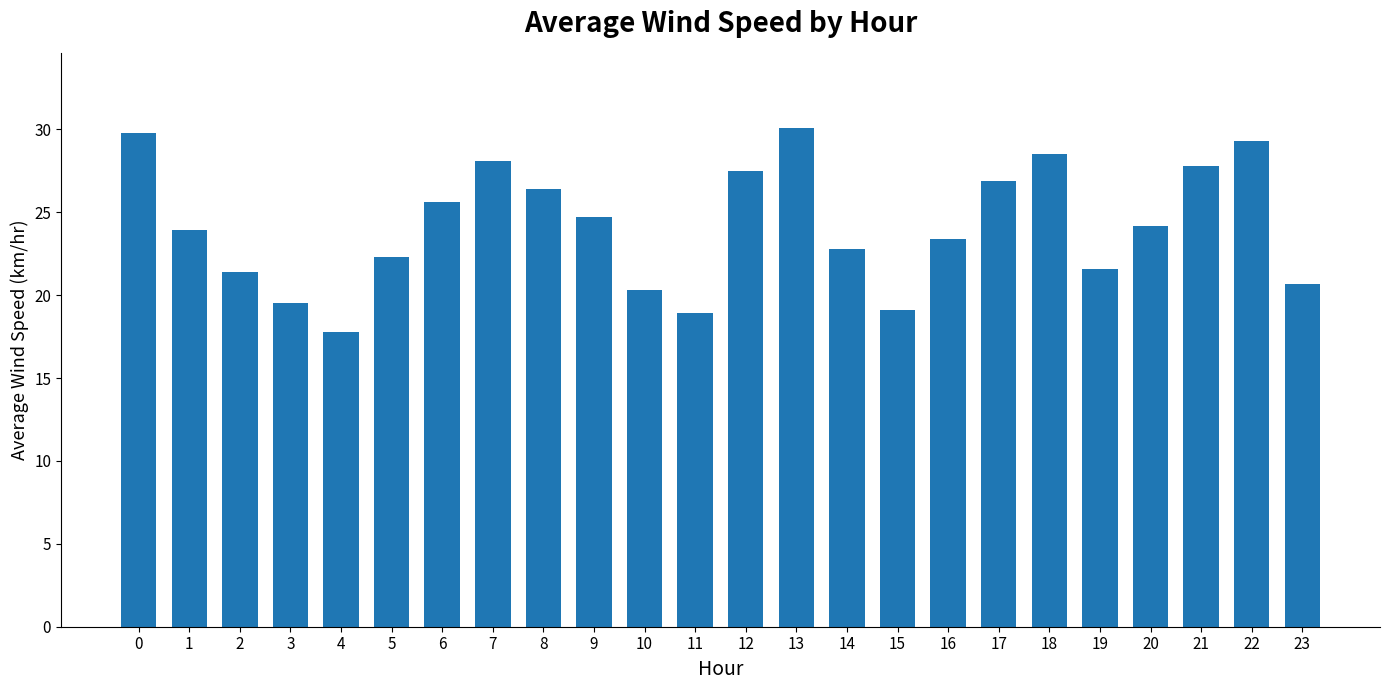

Is it true that the value at 8 is 26.4?

True